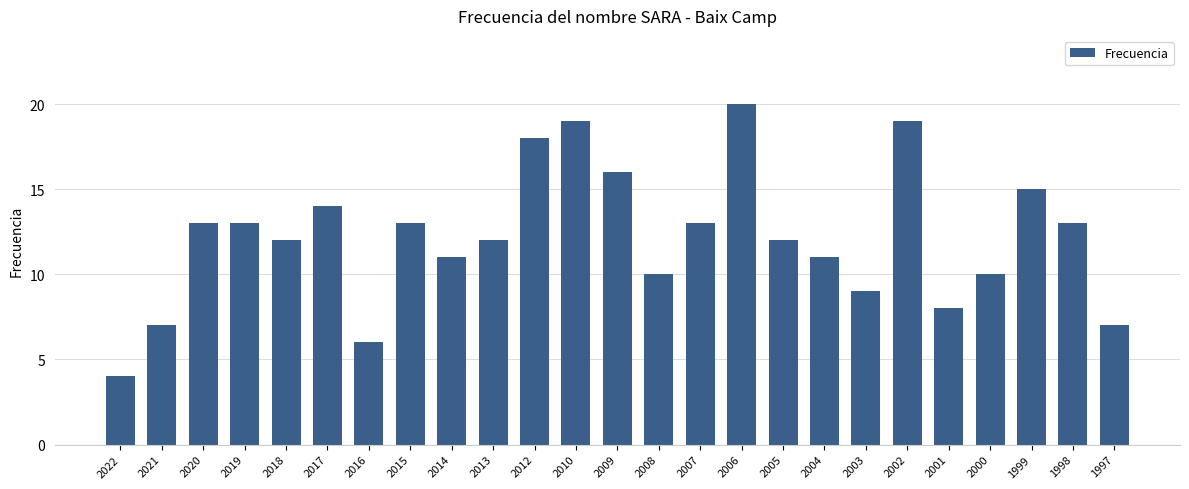

What is the change in value from 1999 to 1997?

-8